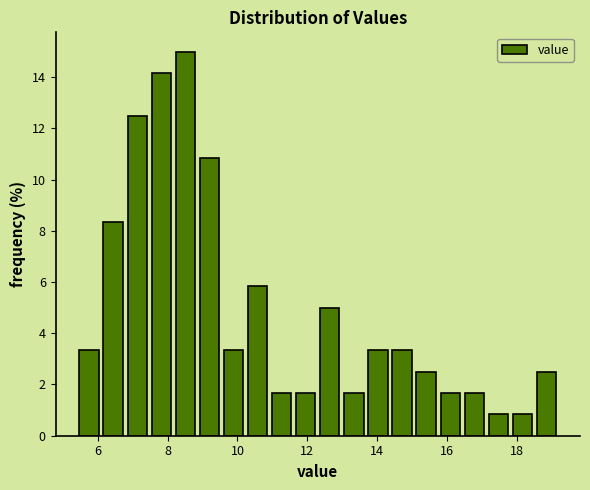

Read against the x-axis, roughly where is the centre of the tallest bar?

8.6